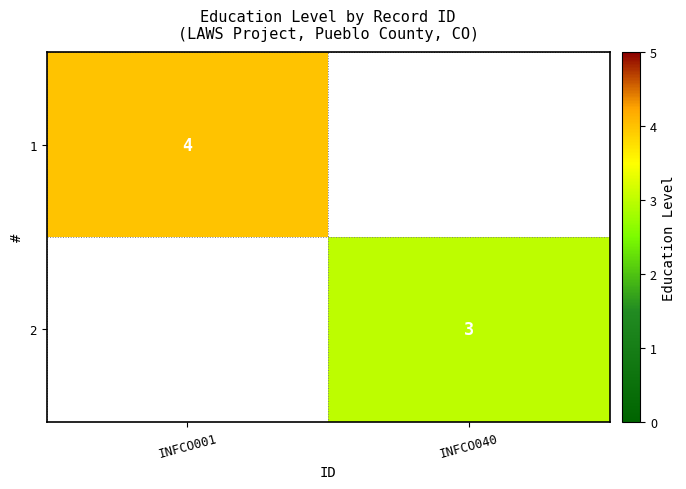

The 1 series shows 7 at INFCO001. True or false?

False